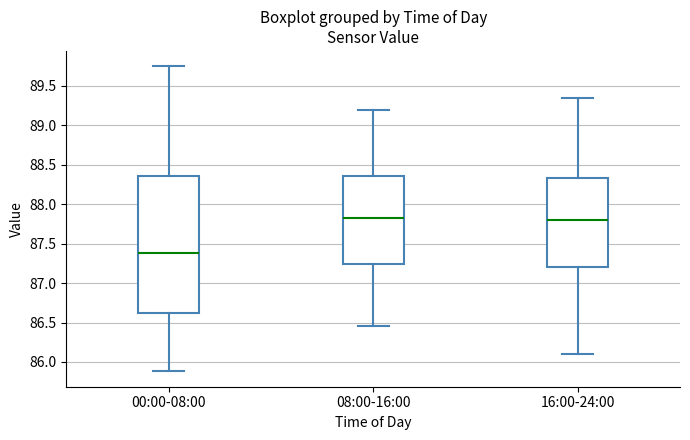

Reading left to right, read every box against the y-axis: the position of its median line, the range the box covers, and the ends of its whiskers. The values are not printed on the chart, so give them approximately, as read against the axis.

00:00-08:00: median 87.40, box 86.60 to 88.35, whiskers 85.90 to 89.75
08:00-16:00: median 87.85, box 87.25 to 88.35, whiskers 86.45 to 89.20
16:00-24:00: median 87.80, box 87.20 to 88.35, whiskers 86.10 to 89.35